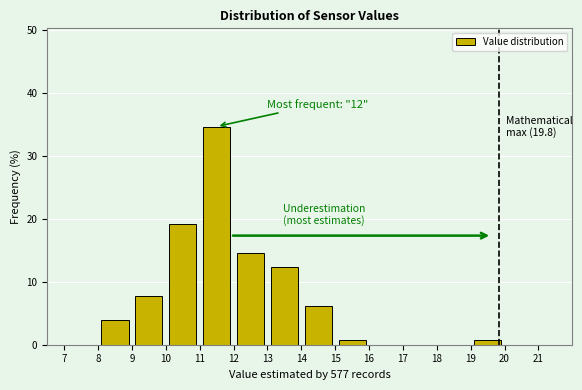

Which range on the x-axis has the tallest bar?

11 to 12